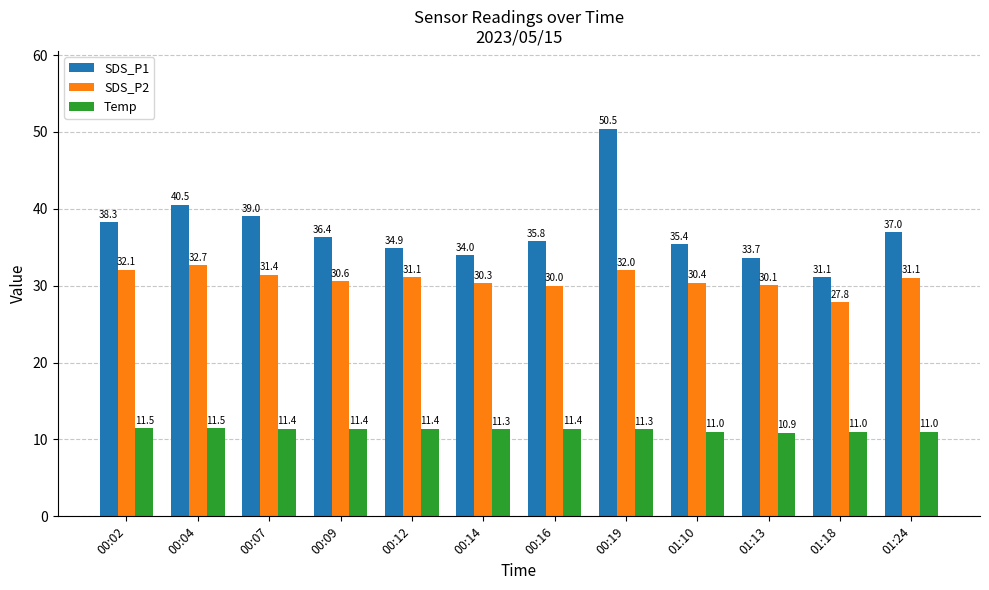

Is the value of SDS_P1 at 00:02 greater than the value of SDS_P2 at 01:10?

Yes